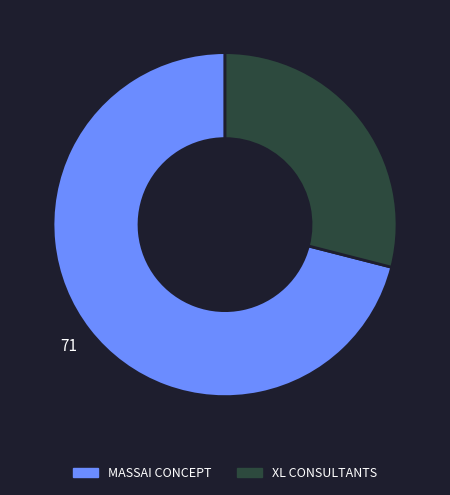

Is the sum of XL CONSULTANTS and MASSAI CONCEPT greater than half?

Yes